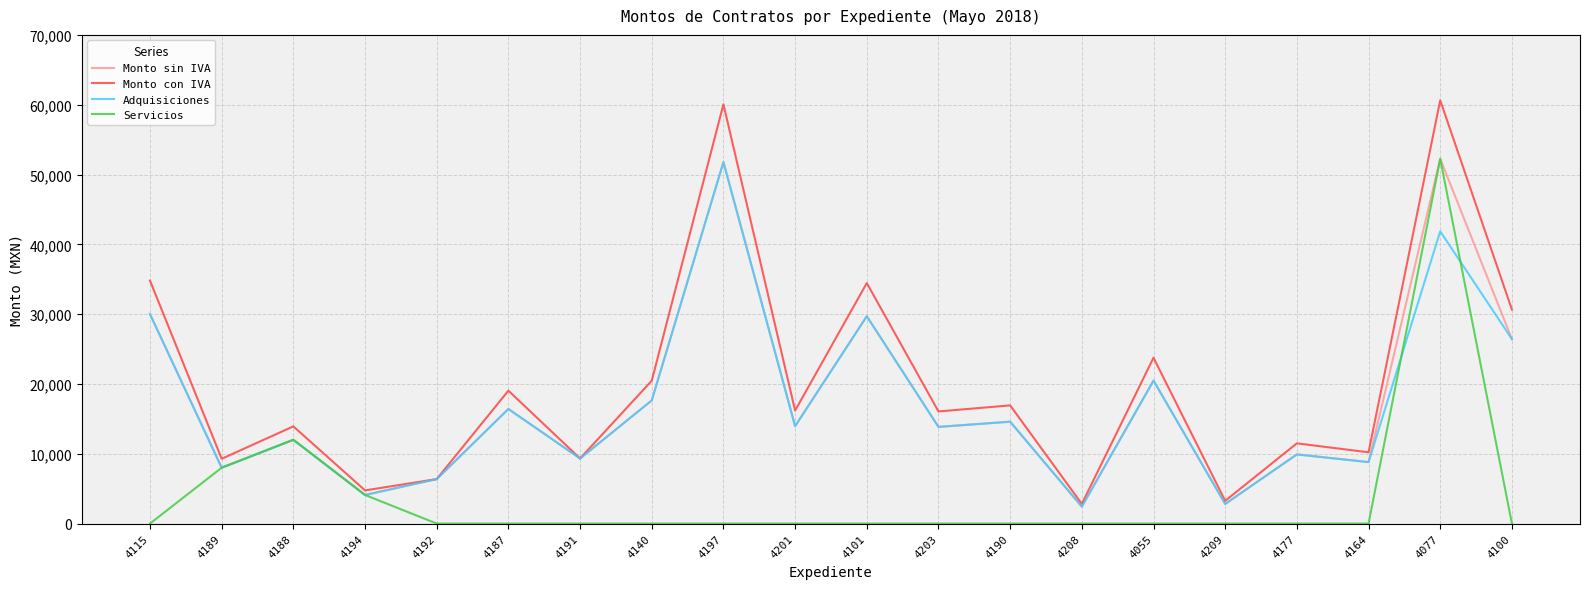

Is it true that Adquisiciones equals 8506.5 at 4190?

False